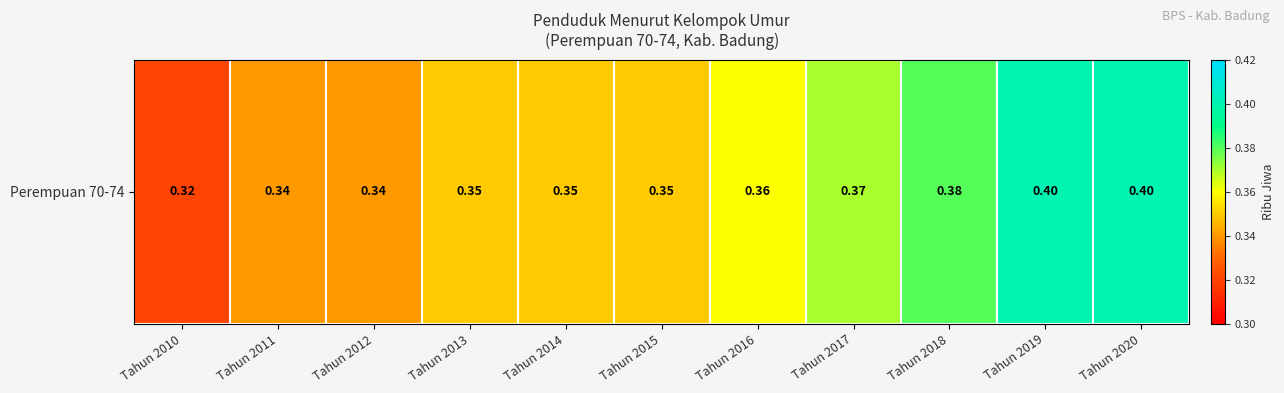

What is the minimum value shown in the chart?

0.3